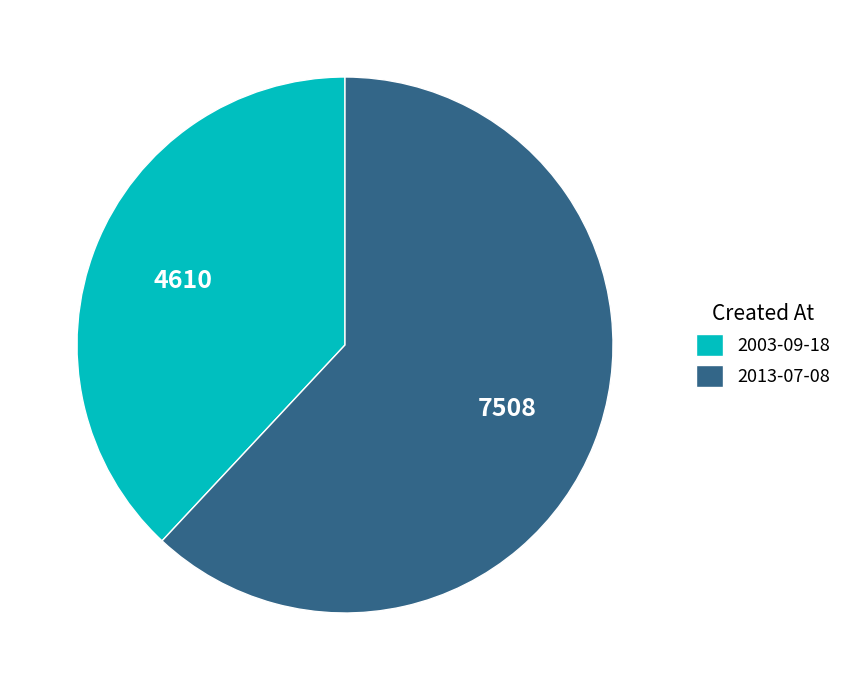

Combined, do 2003-09-18 and 2013-07-08 account for over 50%?

Yes